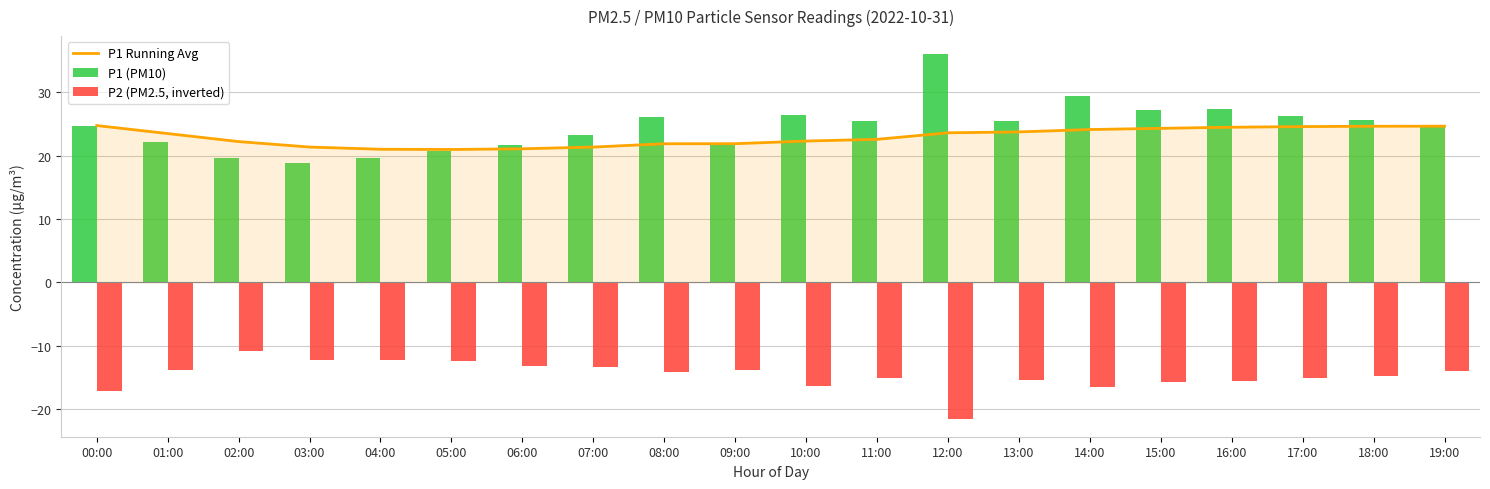

What is the sum of all P1 Running Avg values?

458.6